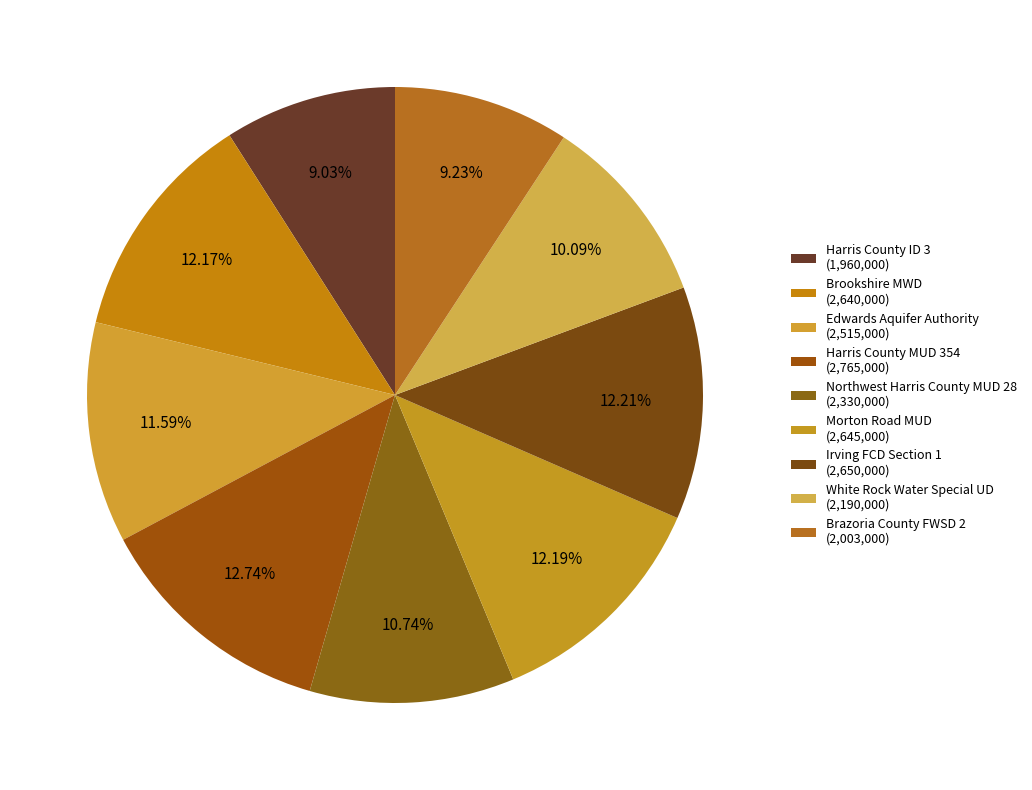

Rank the categories by value from highest to lowest.

Harris County MUD 354, Irving FCD Section 1, Morton Road MUD, Brookshire MWD, Edwards Aquifer Authority, Northwest Harris County MUD 28, White Rock Water Special UD, Brazoria County FWSD 2, Harris County ID 3